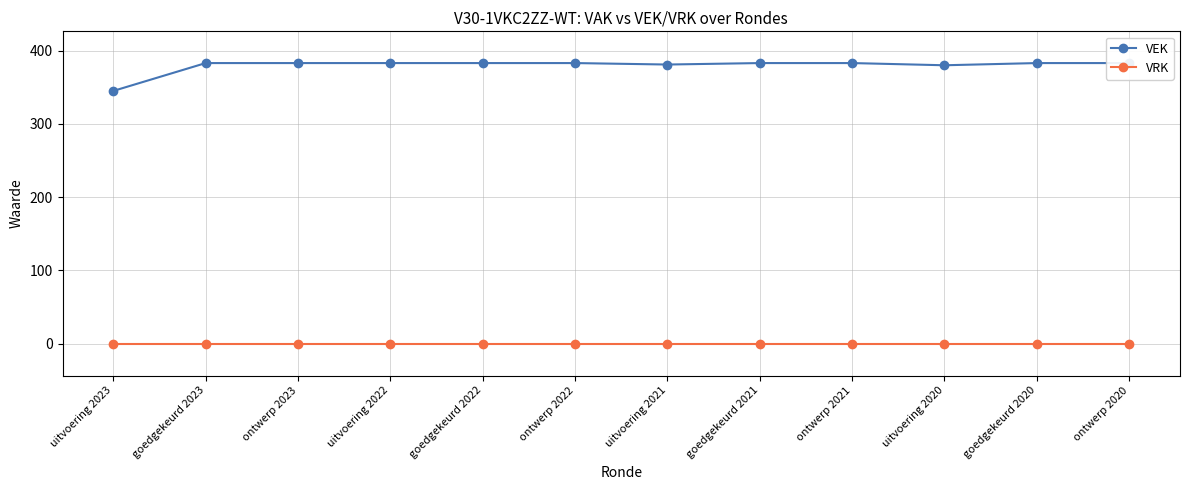

Which series has the largest total across all categories?

VEK